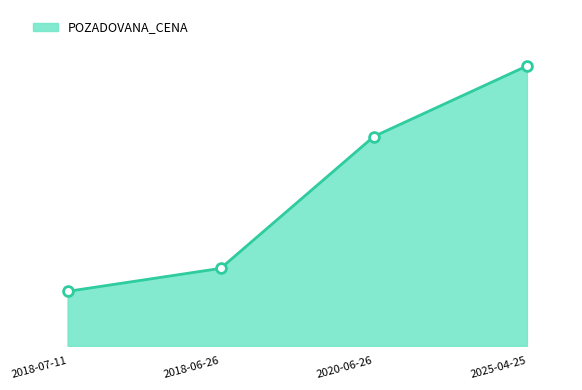

Approximately how many times larger is the value at 2020-06-26 compared to 2018-06-26?

2.7